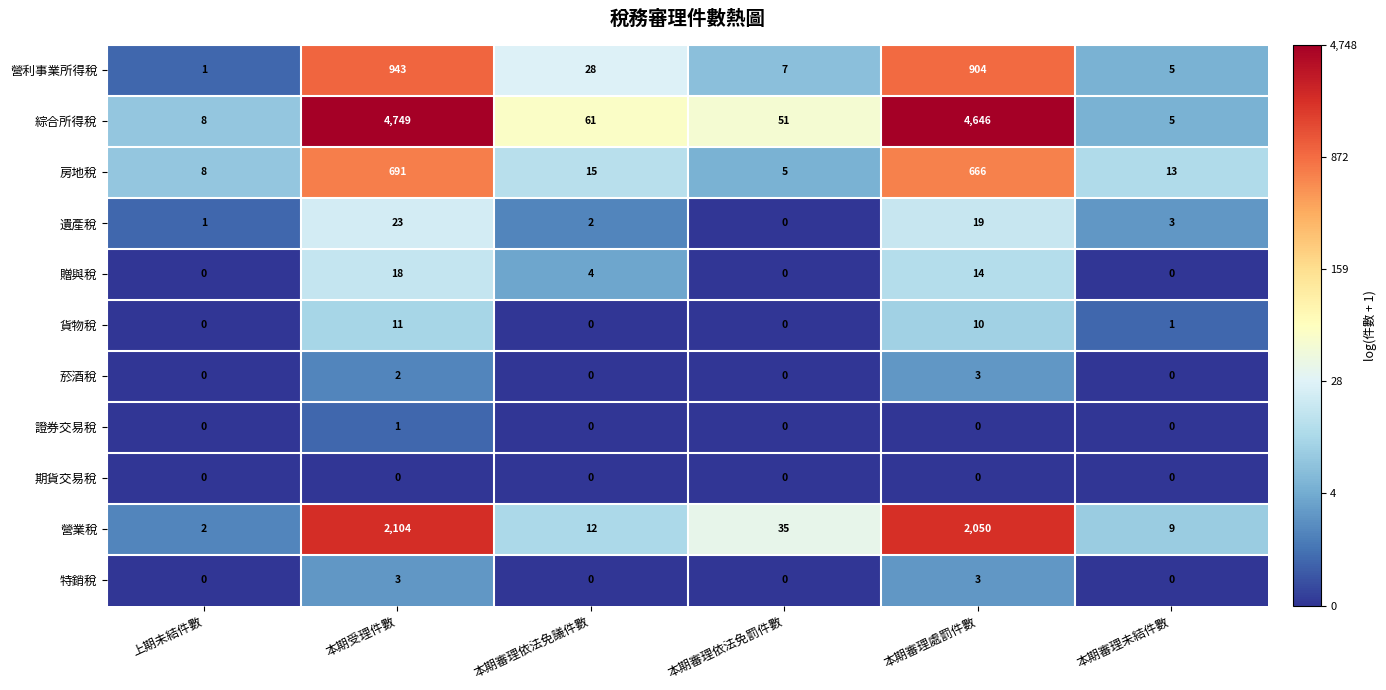

Rank the series at 本期受理件數 from lowest to highest value.

期貨交易稅, 證券交易稅, 菸酒稅, 特銷稅, 貨物稅, 贈與稅, 遺產稅, 房地稅, 營利事業所得稅, 營業稅, 綜合所得稅